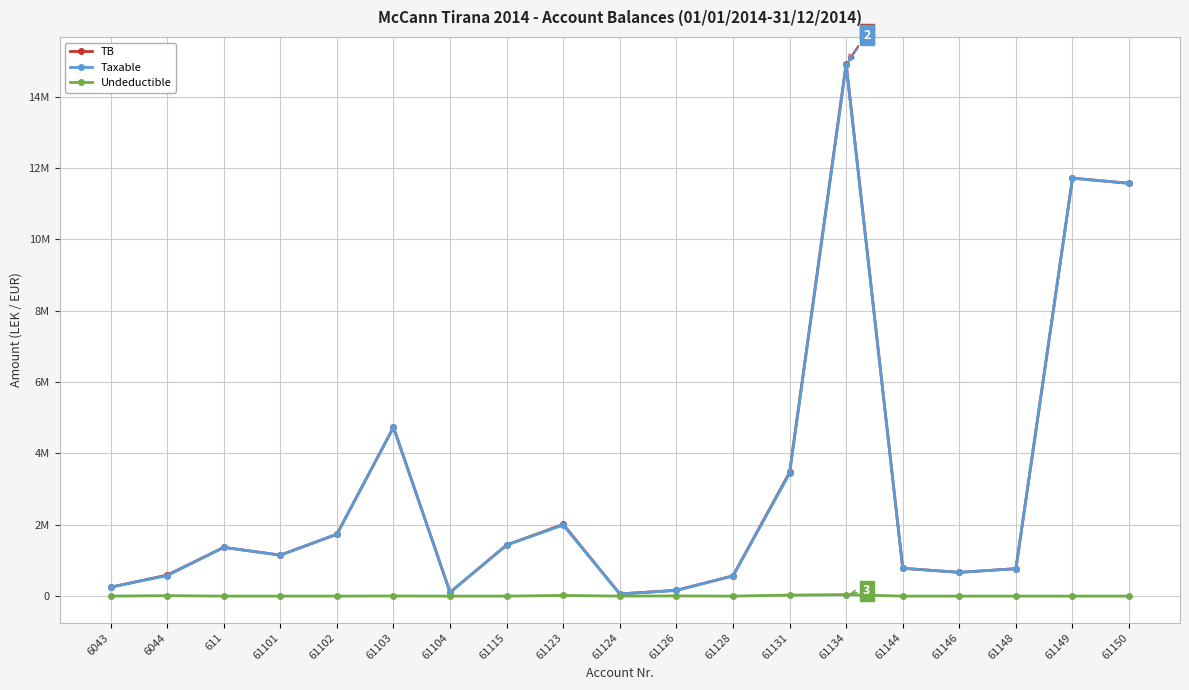

Is this an area chart (filled region under the line)?

No